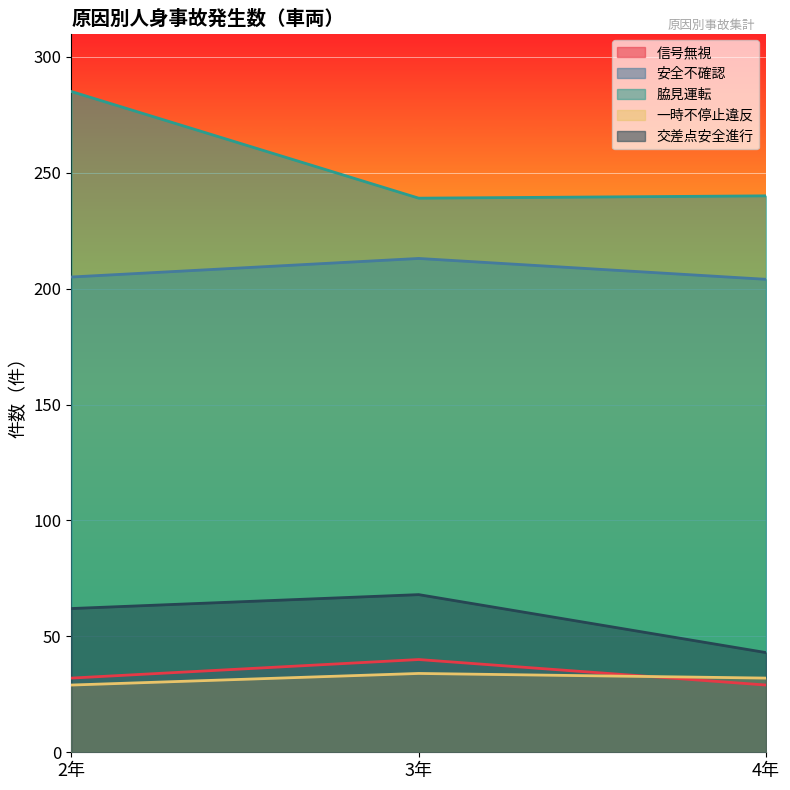

At how many categories does at least one series exceed 279?

1